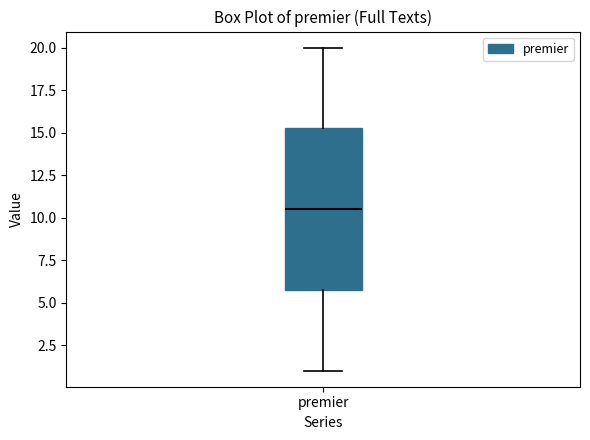

Read this box plot against the y-axis: the position of the median line, the range covered by the box, and the ends of both whiskers. The values are not printed on the chart, so give them approximately, as read against the axis.

median 10.5, box 6.0 to 15.5, whiskers 1.0 to 20.0